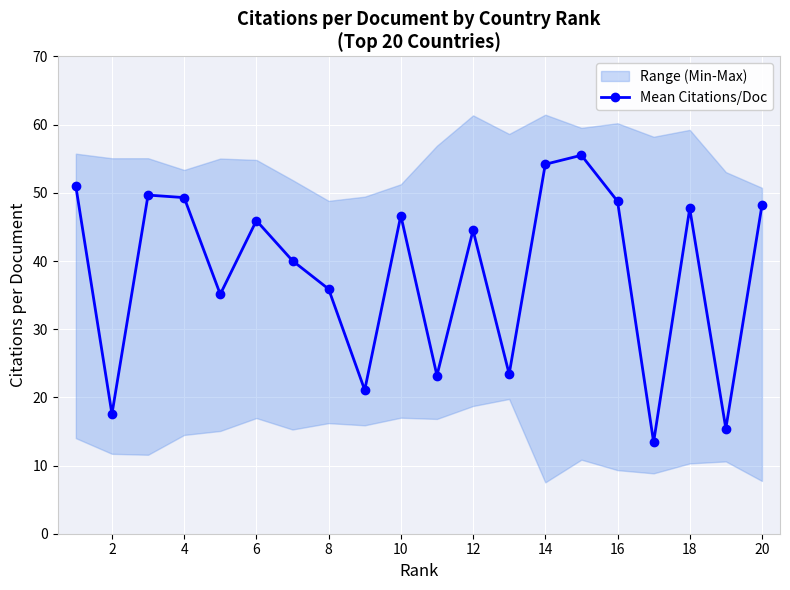

Which label corresponds to the largest value in the chart?

14